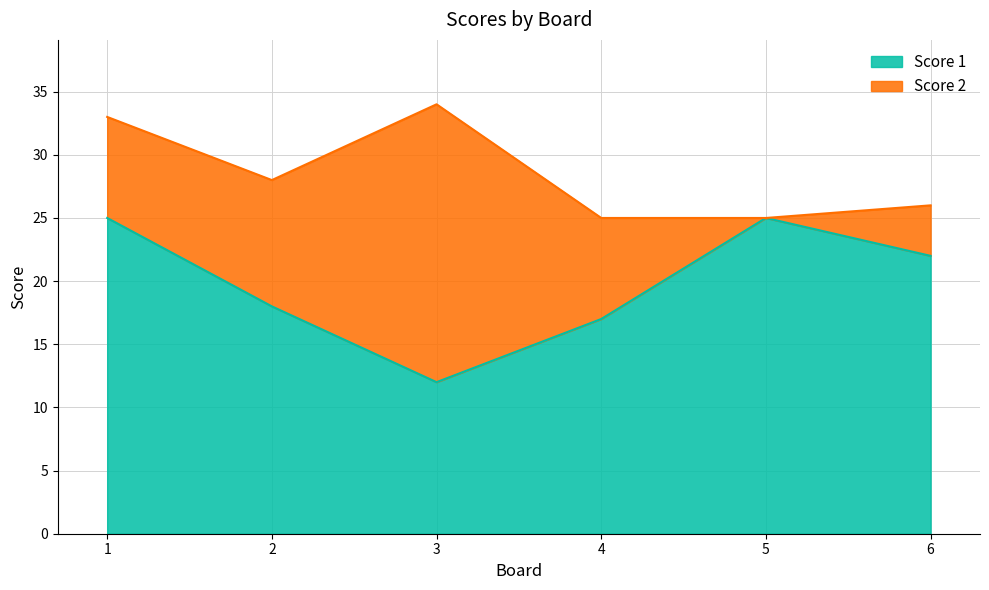

How many interior local peaks (higher than both neighbors) does the data have?

1